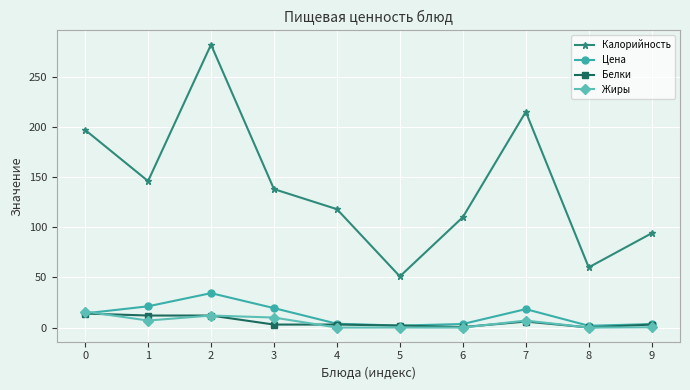

What is the greatest value displayed?

282.0